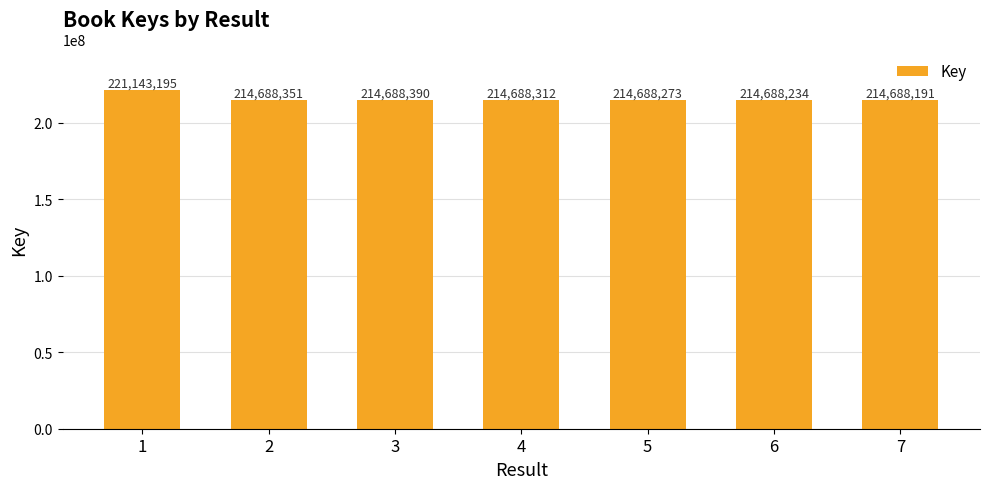

The chart shows a value of 214688390 at 3. True or false?

True